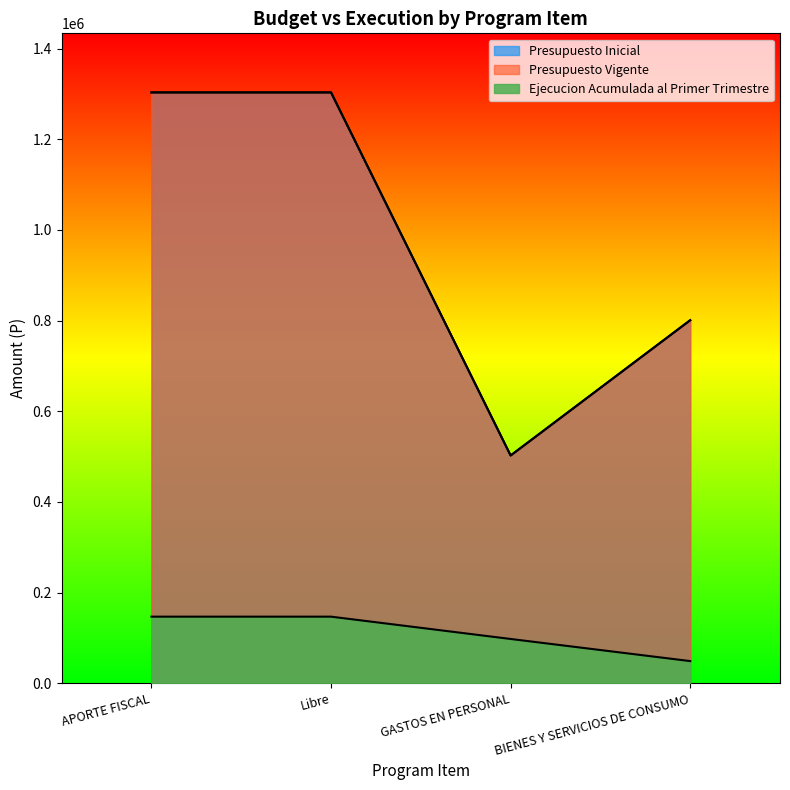

What is the difference between the Presupuesto Inicial values at APORTE FISCAL and BIENES Y SERVICIOS DE CONSUMO?

502486